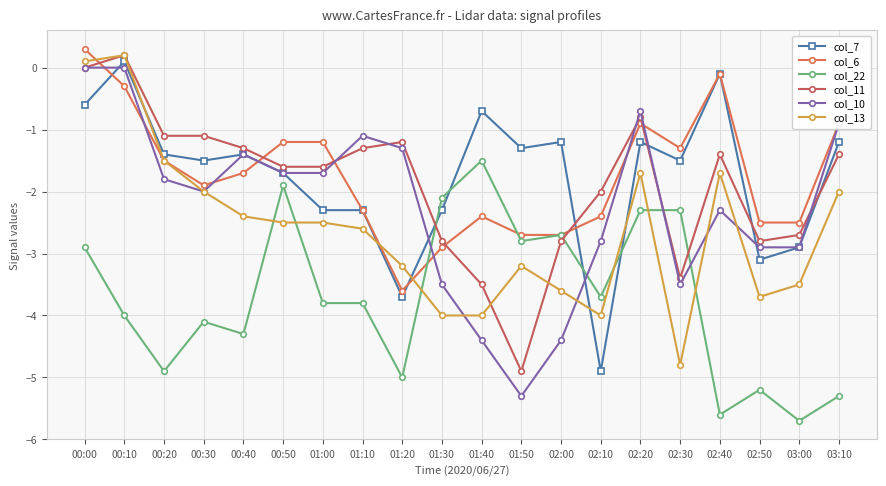

Which category has the lowest value in the col_7 series?

02:10